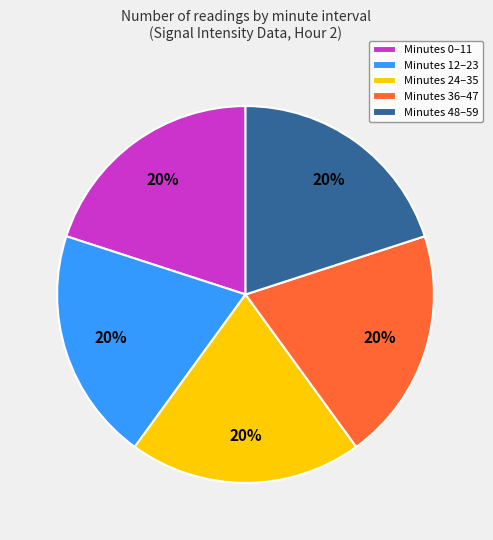

Approximately how many times larger is the value at Minutes 0–11 compared to Minutes 24–35?

1.0